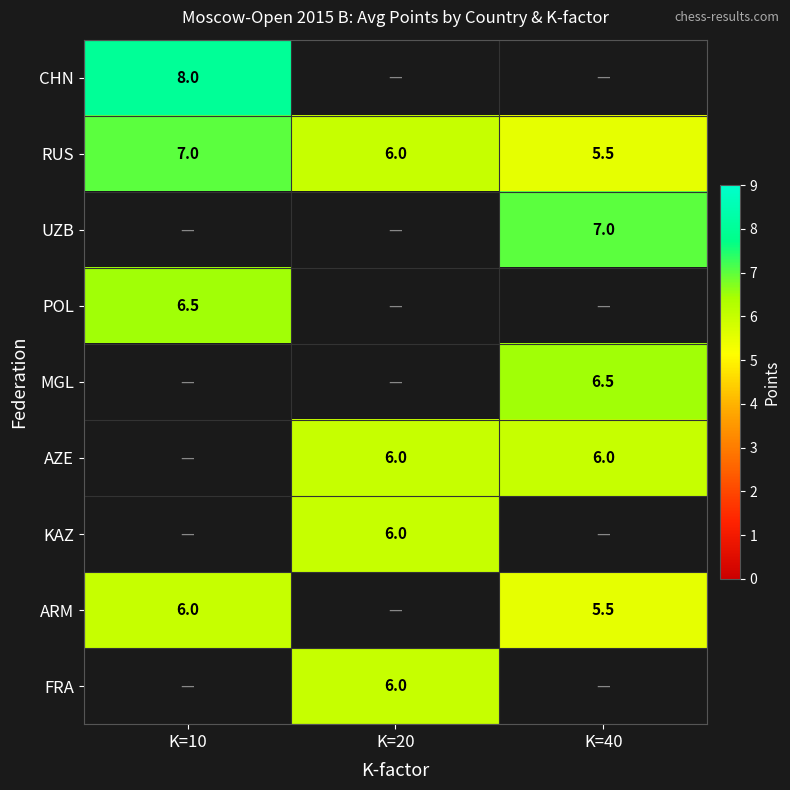

What is the difference between the ARM values at K=10 and K=40?

0.5